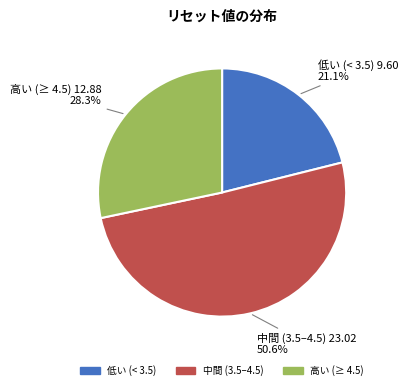

Is there any slice that represents more than half of the pie?

Yes